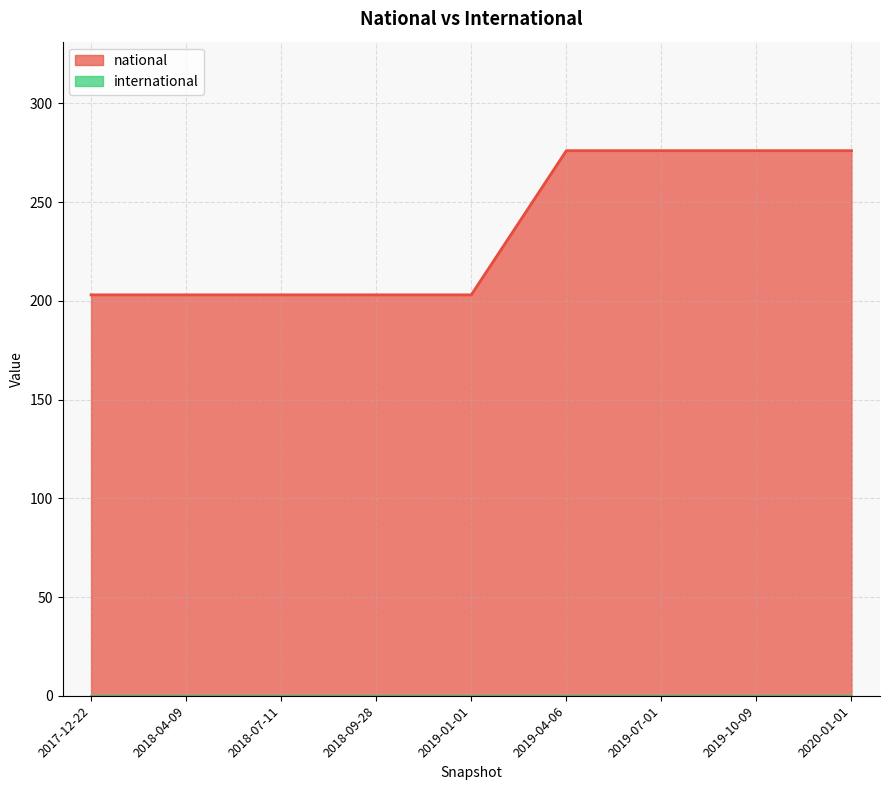

Reading left to right, list all the values displayed in this chart.

national: 2020-01-01=276	2018-04-09=203	2019-07-01=276	2019-01-01=203	2019-10-09=276	2019-04-06=276	2018-09-28=203	2018-07-11=203	2017-12-22=203
international: 2020-01-01=0	2018-04-09=0	2019-07-01=0	2019-01-01=0	2019-10-09=0	2019-04-06=0	2018-09-28=0	2018-07-11=0	2017-12-22=0